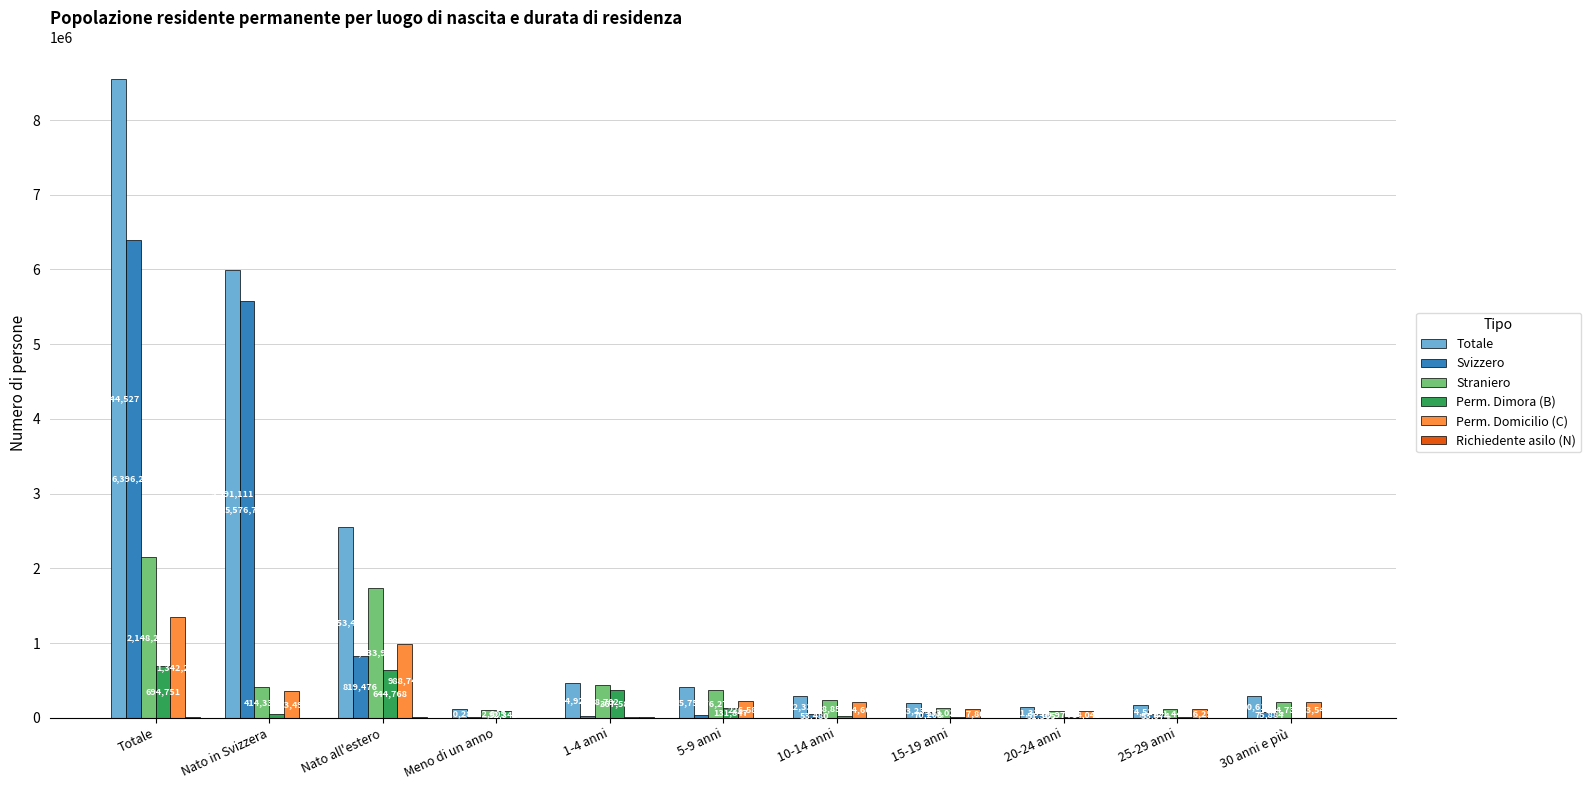

Is the value of Totale at 25-29 anni greater than the value of Perm. Dimora (B) at 25-29 anni?

Yes